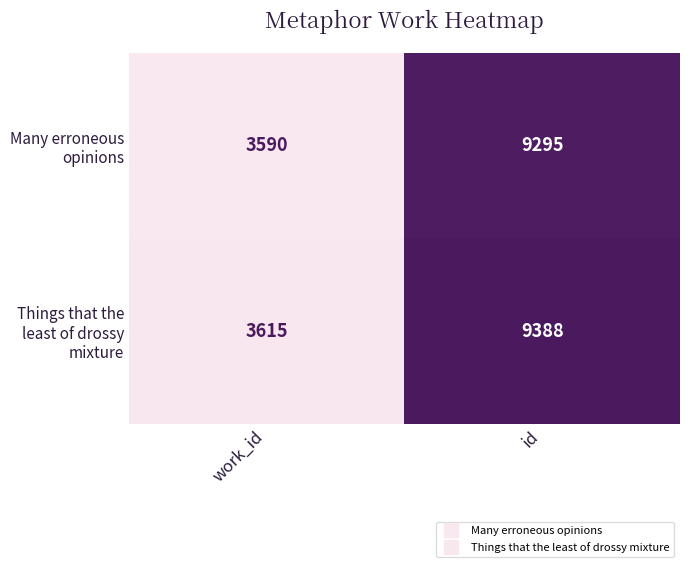

What is the difference between the highest and lowest values at id?

93